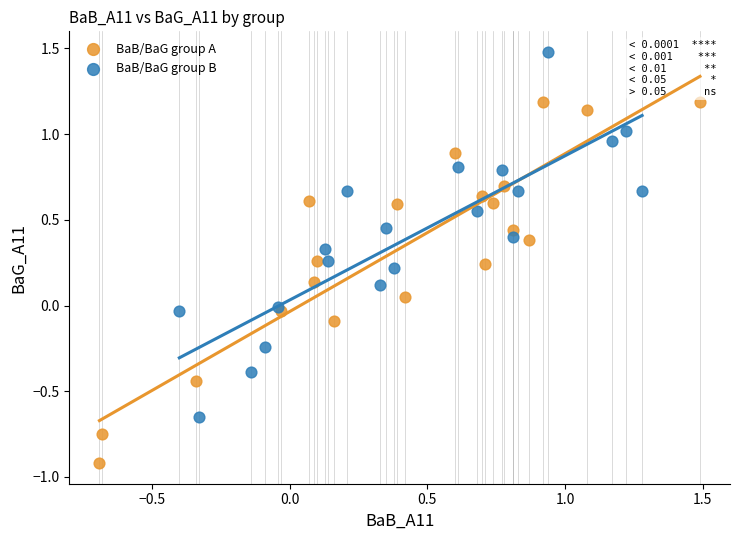

Which series reaches the minimum Y coordinate?

BaB/BaG group A